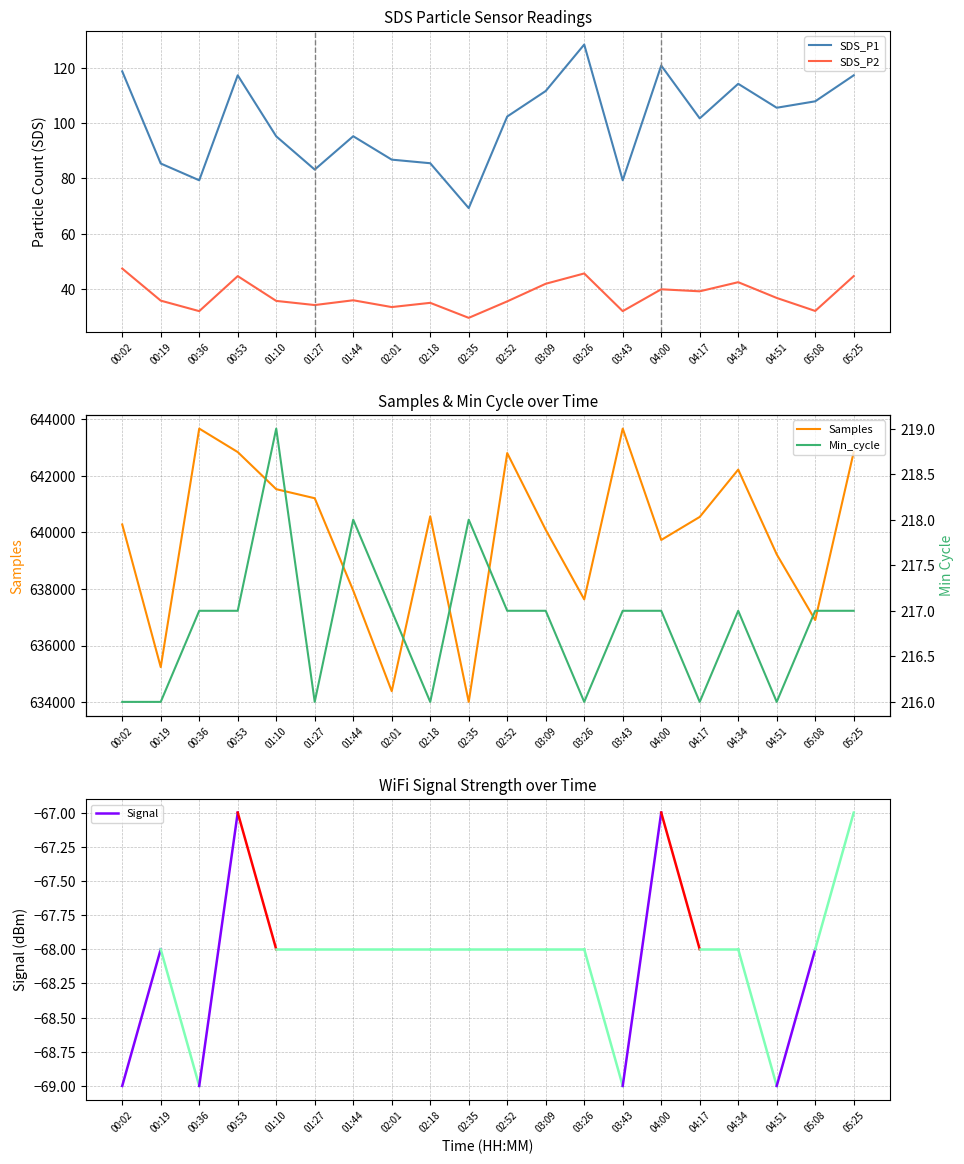

Does the chart have visible grid lines?

Yes